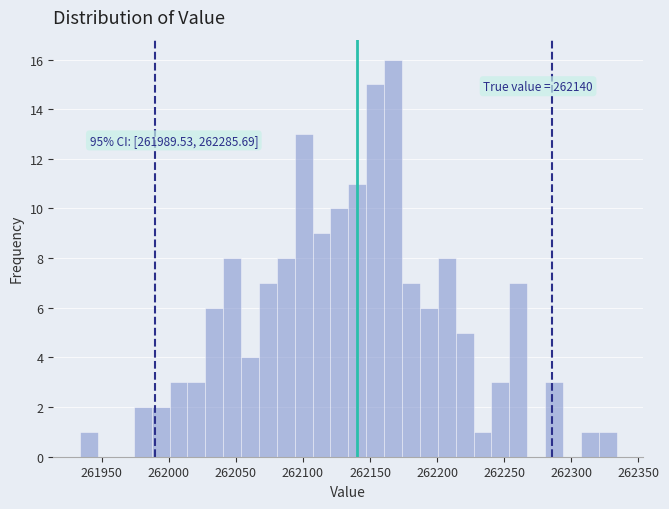

Read against the x-axis, roughly where is the centre of the tallest bar?

262165